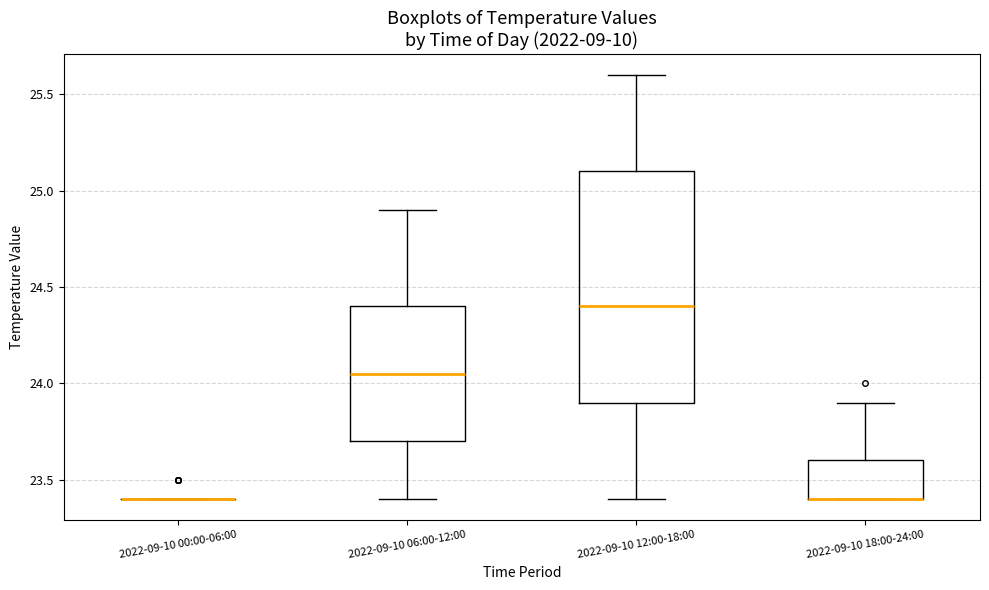

Comparing the boxes themselves (not the whiskers), which one is the tallest?

2022-09-10 12:00-18:00